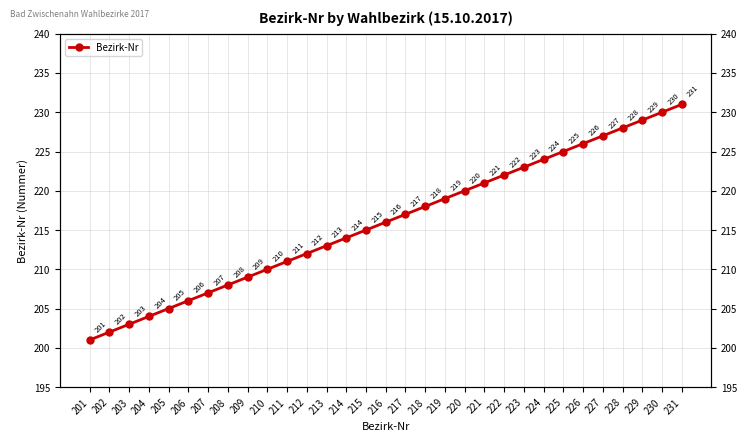

The chart shows a value of 305 at 229. True or false?

False